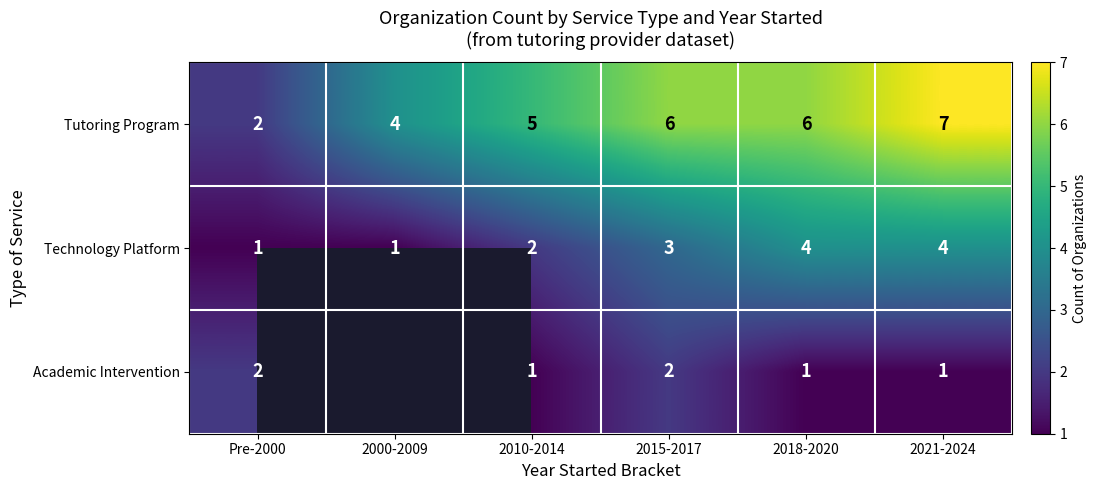

How many values in the Tutoring Program series are below 6?

3